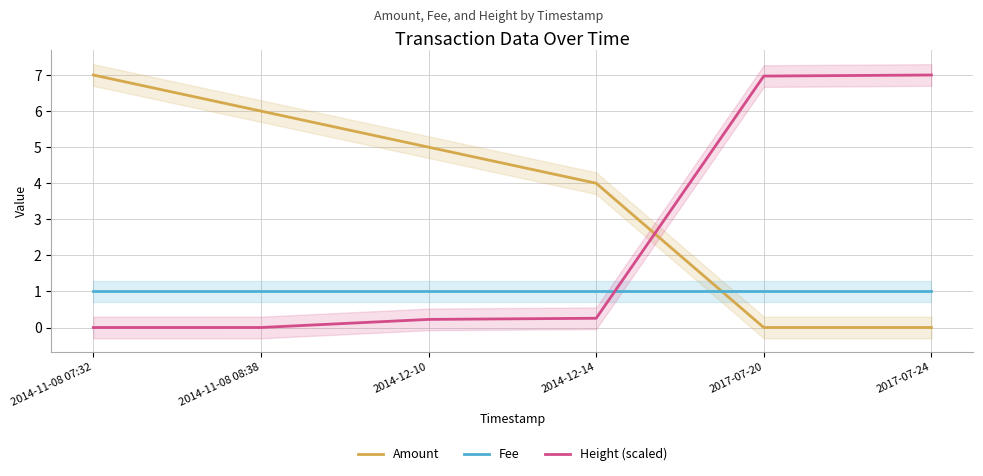

Which series has the largest total across all categories?

Amount